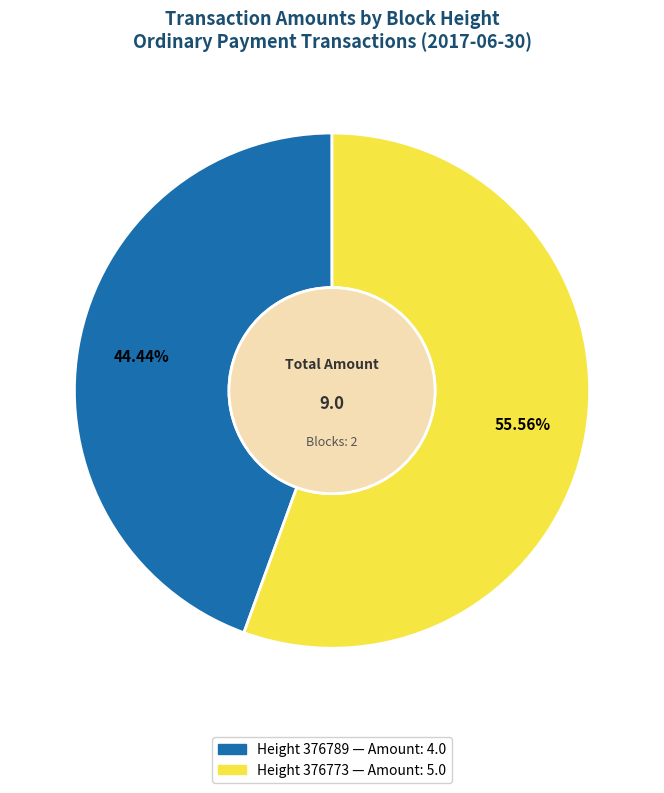

Does any single category account for the majority?

Yes